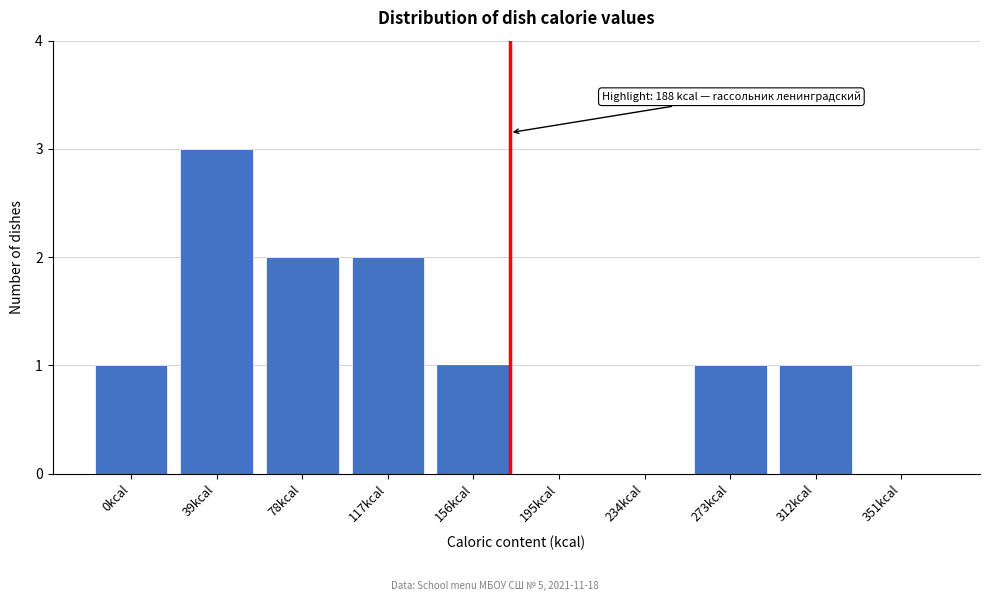

Reading right to left, list all the values displayed in this chart.

351kcal=0	312kcal=1	273kcal=1	234kcal=0	195kcal=0	156kcal=1	117kcal=2	78kcal=2	39kcal=3	0kcal=1